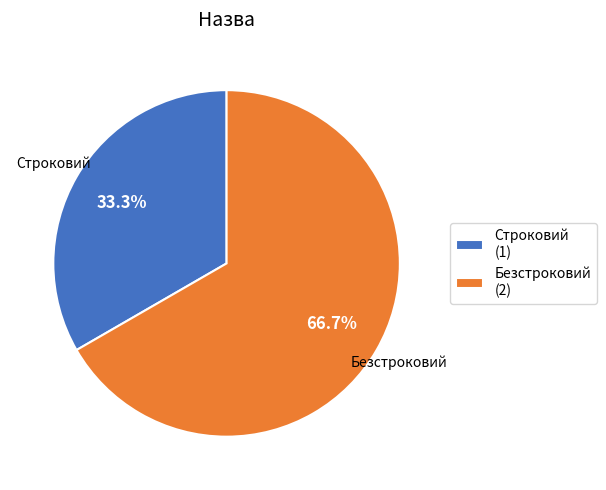

How much of the chart is everything except Строковий?

66.7%